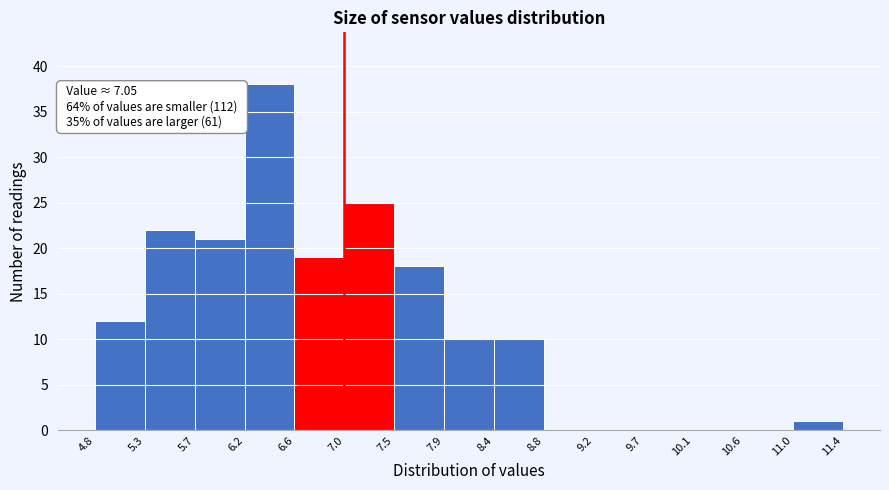

Over which range of the x-axis is the bar tallest?

6.2 to 6.6